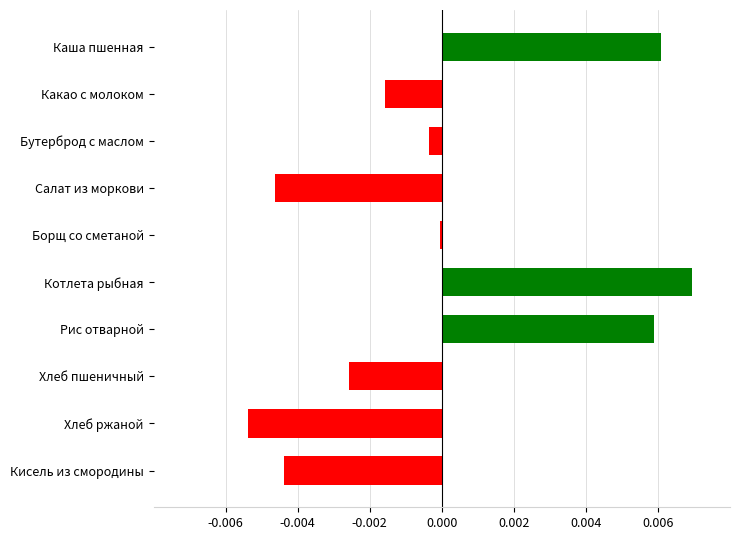

True or false: the data shows 0.0 at Каша пшенная.

True